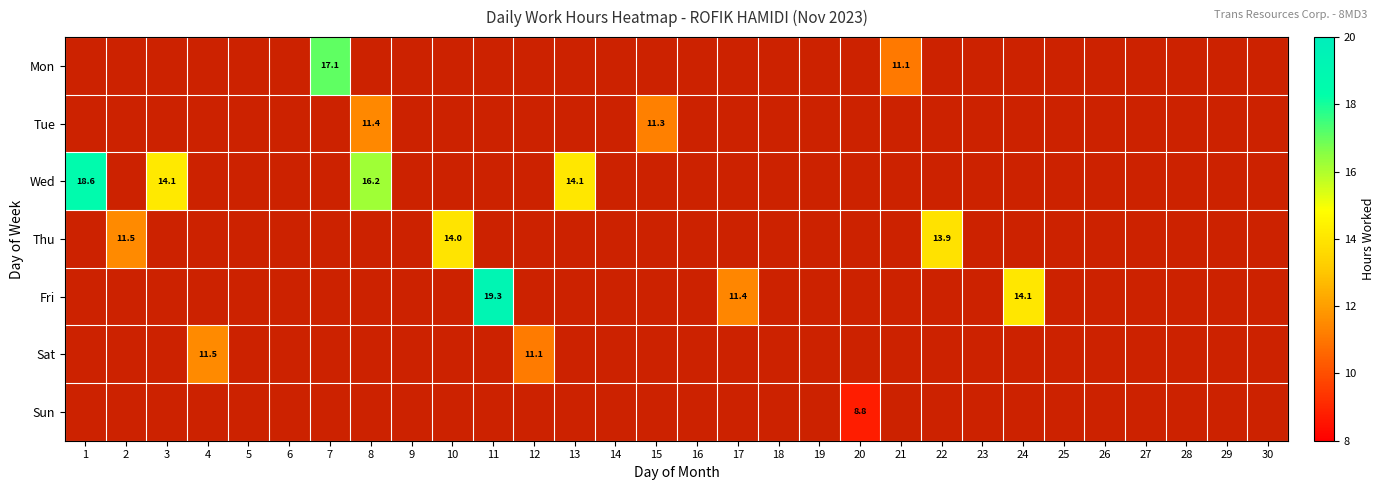

At which category does the chart reach its peak across all series?

11